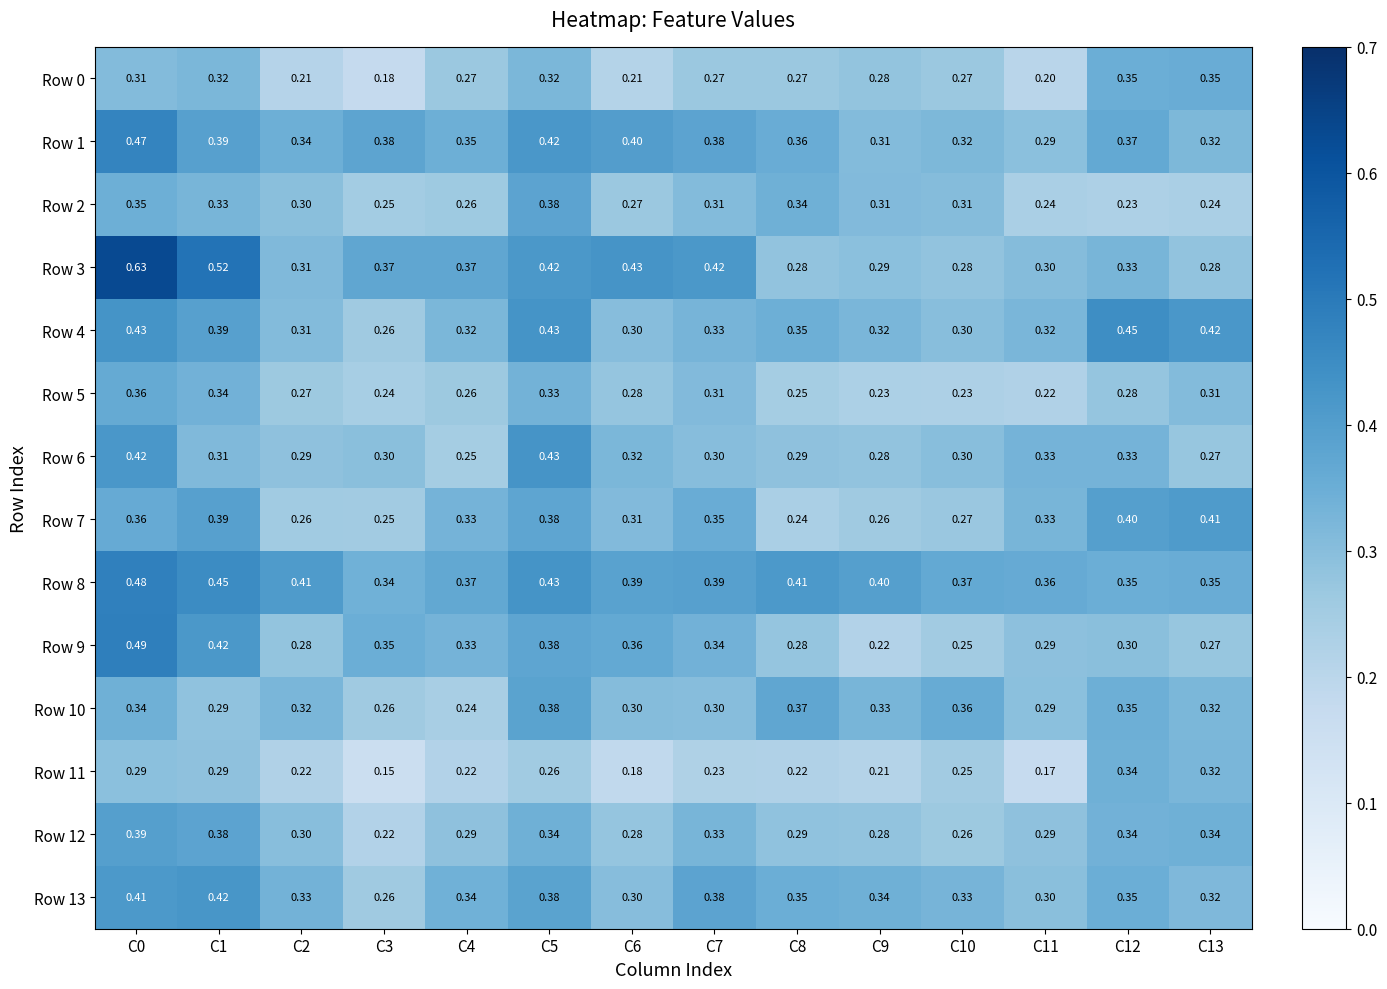

Is the value of Row 7 at C1 greater than the value of Row 0 at C10?

Yes